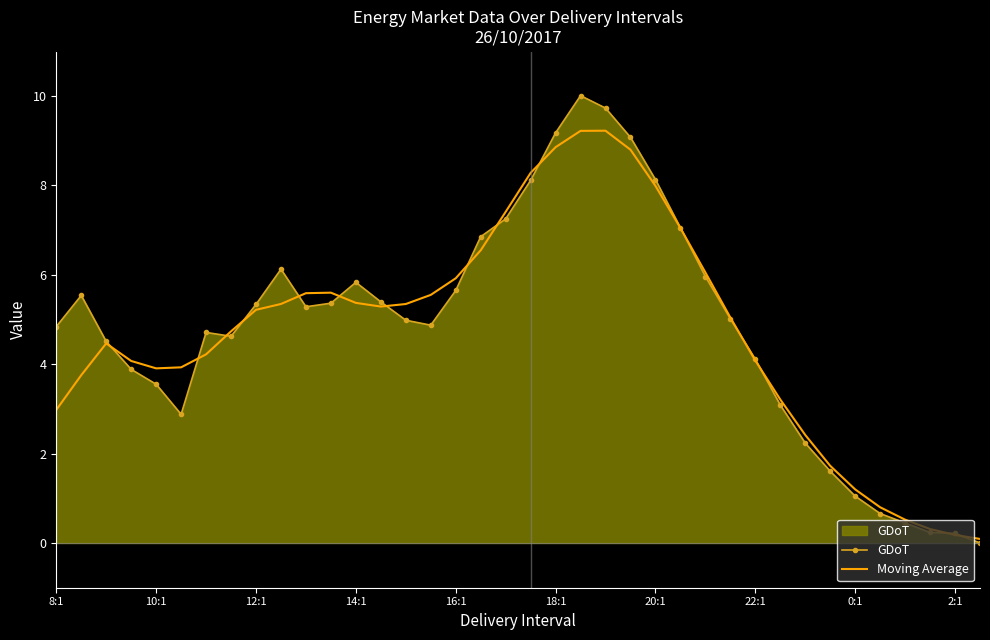

At how many categories does at least one series exceed 1?

33